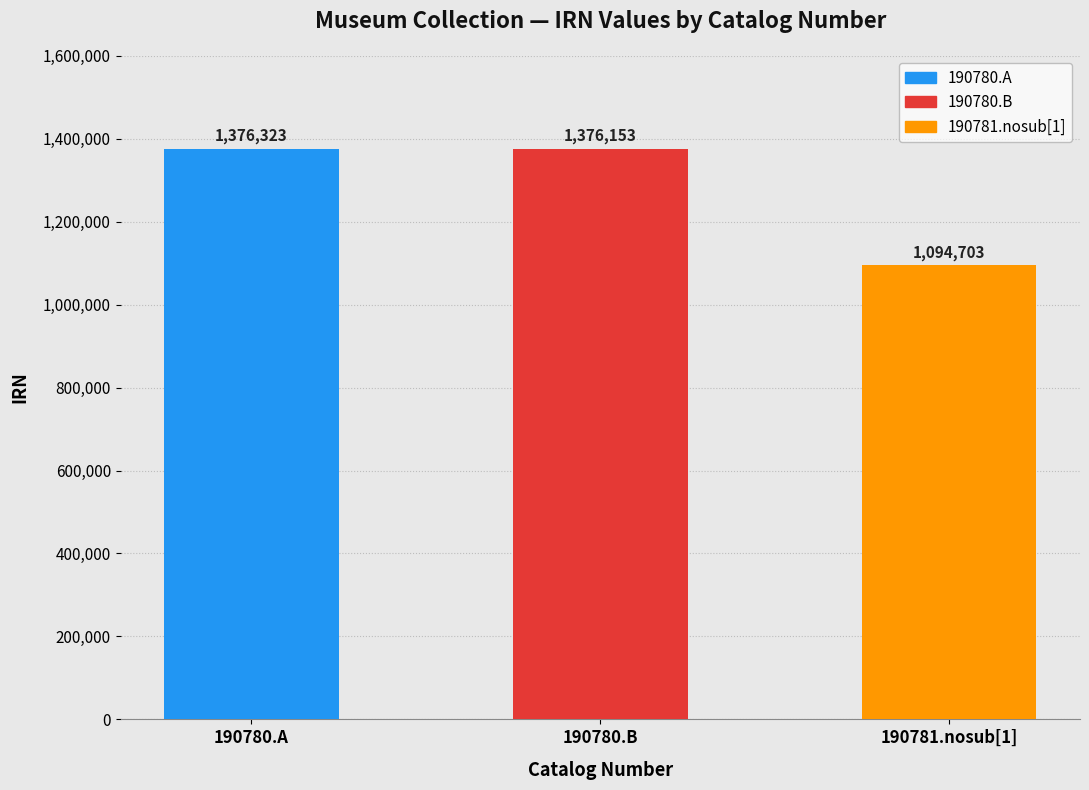

Reading left to right, extract all data points from this chart.

190780.A=1376323	190780.B=1376153	190781.nosub[1]=1094703